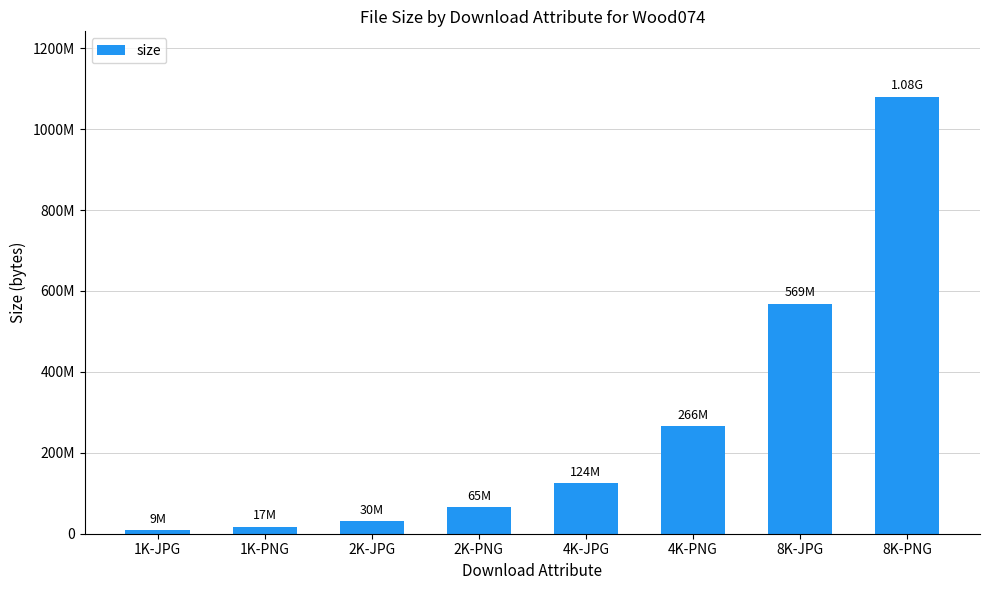

What is the greatest value displayed?

1079712857